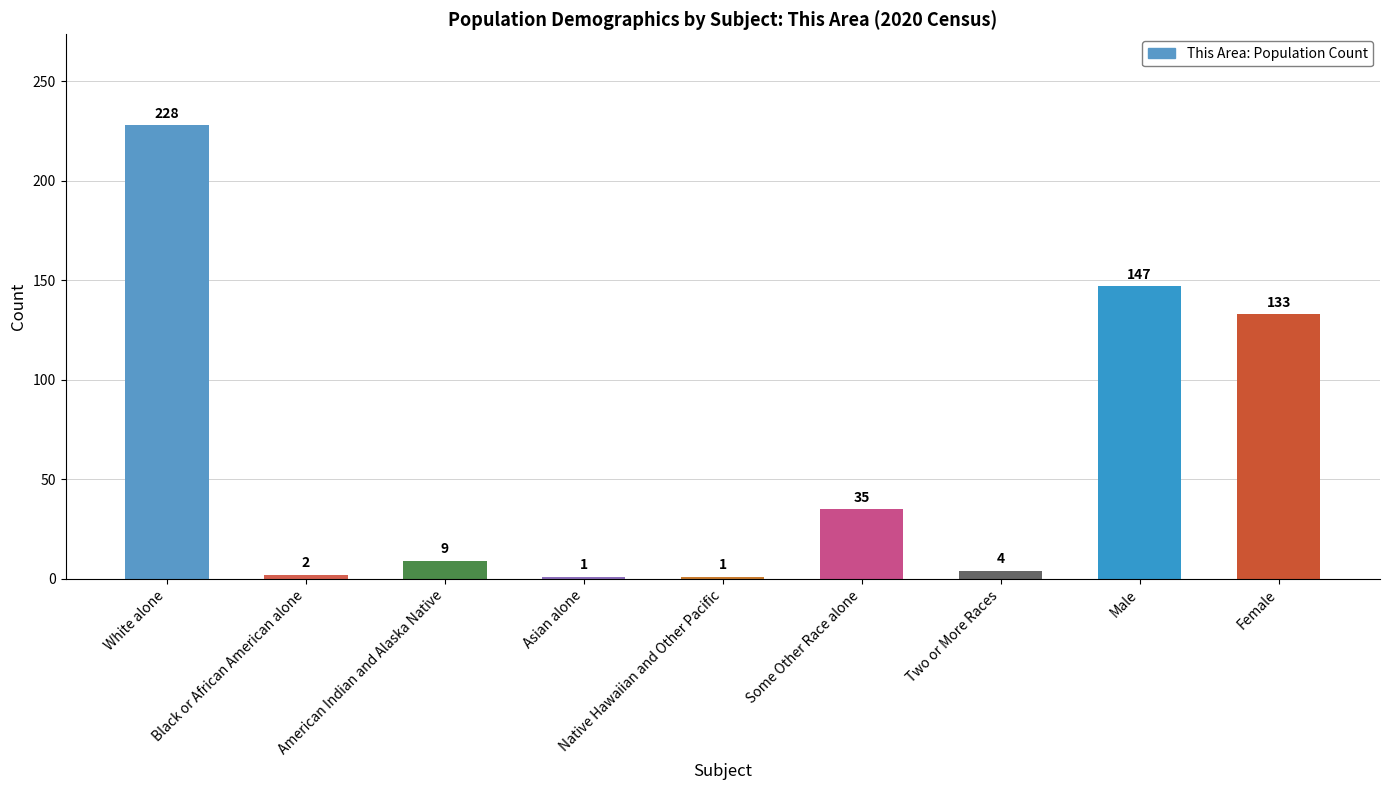

What is the ratio of the value at Female to the value at Native Hawaiian and Other Pacific?

133.0